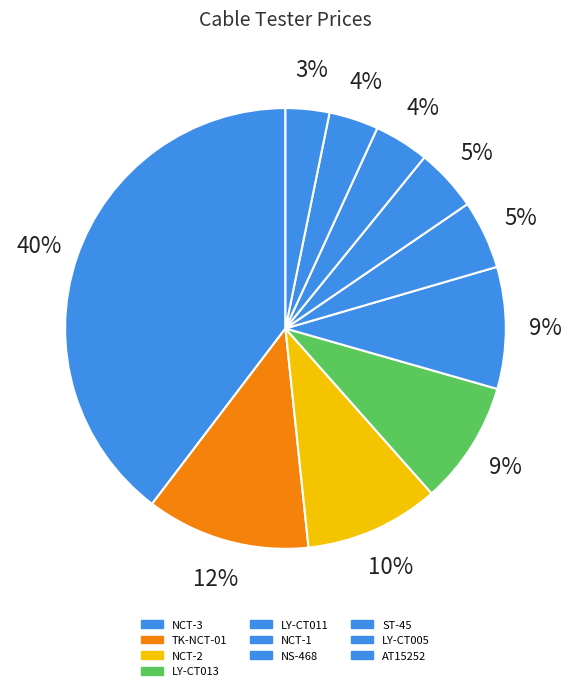

Is there a majority slice in this chart?

No